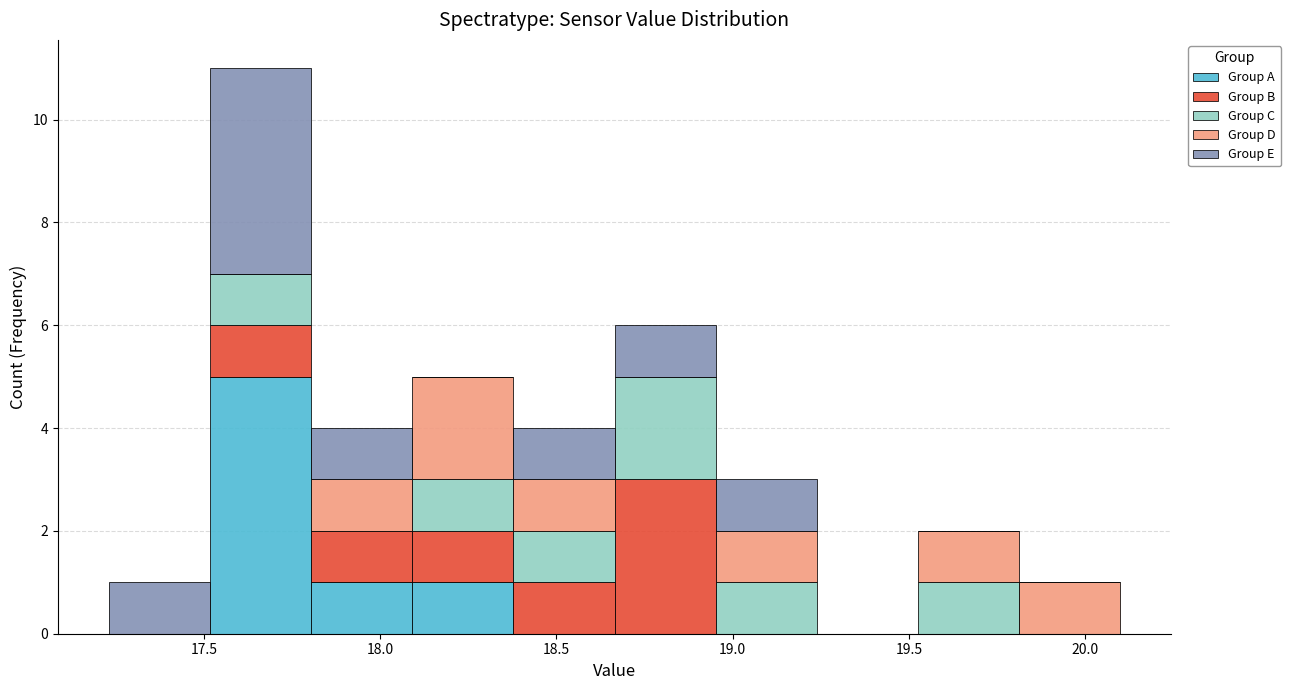

Reading left to right, transcribe this chart: for each stacked bar, give the range it covers on the x-axis and its total height. Neither the bar edges nor the heights are printed on the chart, so give them approximately, as read against the axes.

17.25 to 17.50: 1
17.50 to 17.80: 11
17.80 to 18.10: 4
18.10 to 18.40: 5
18.40 to 18.65: 4
18.65 to 18.95: 6
18.95 to 19.25: 3
19.25 to 19.55: 0
19.55 to 19.80: 2
19.80 to 20.10: 1